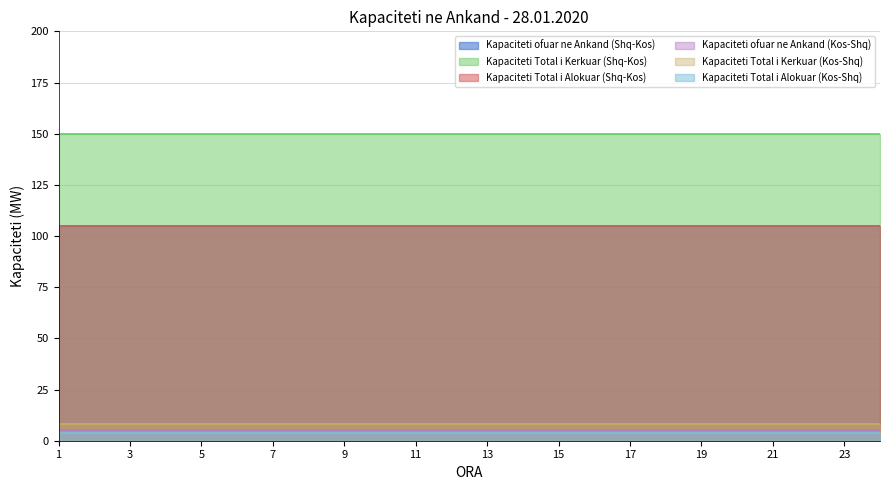

The Kapaciteti Total i Kerkuar (Kos-Shq) series shows 8 at 16. True or false?

True